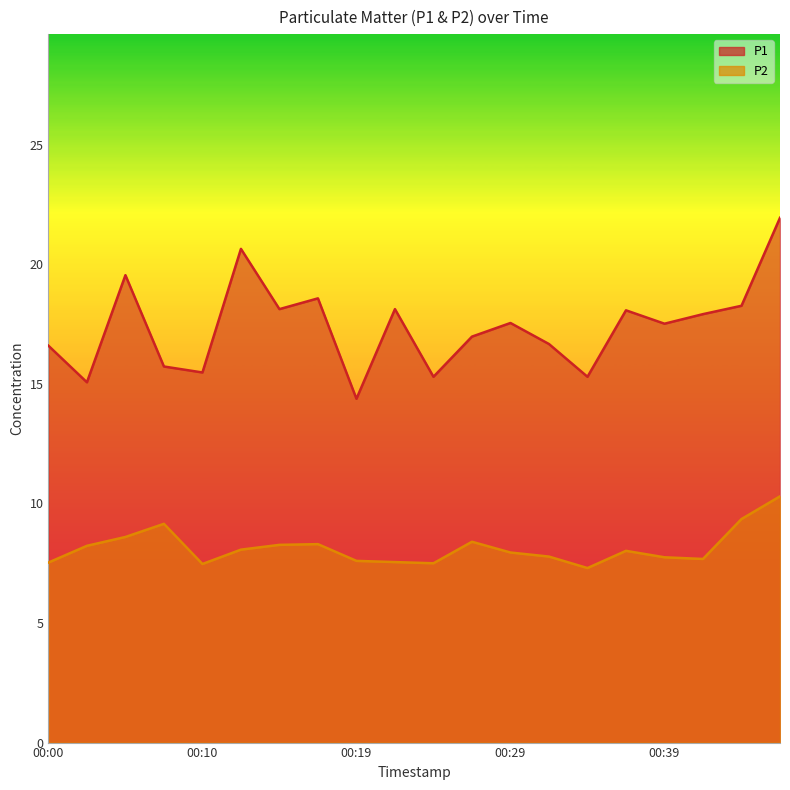

How many data points in P1 are above 17?

11